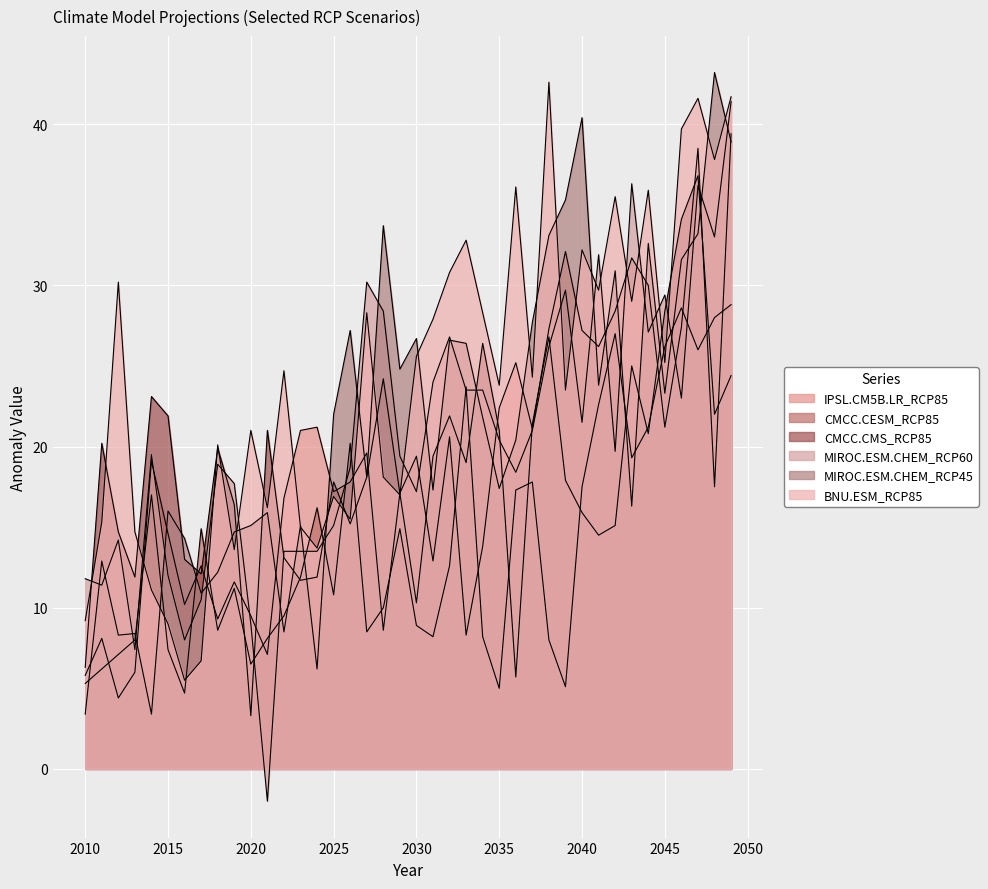

Which series has the widest spread of values?

MIROC.ESM.CHEM_RCP60